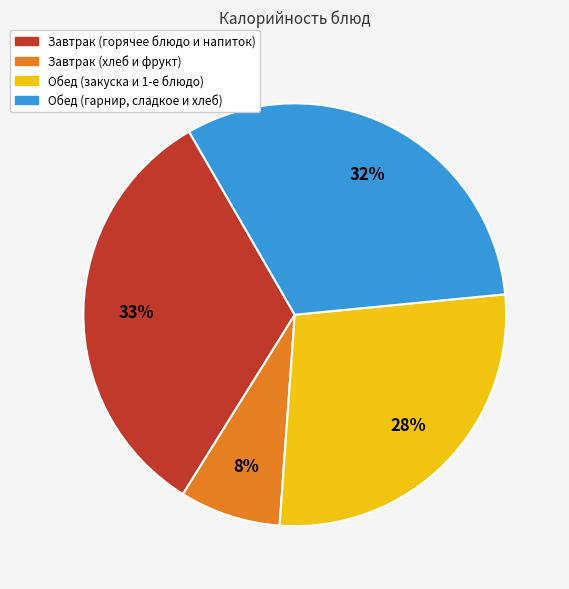

How many segments does this pie chart have?

4